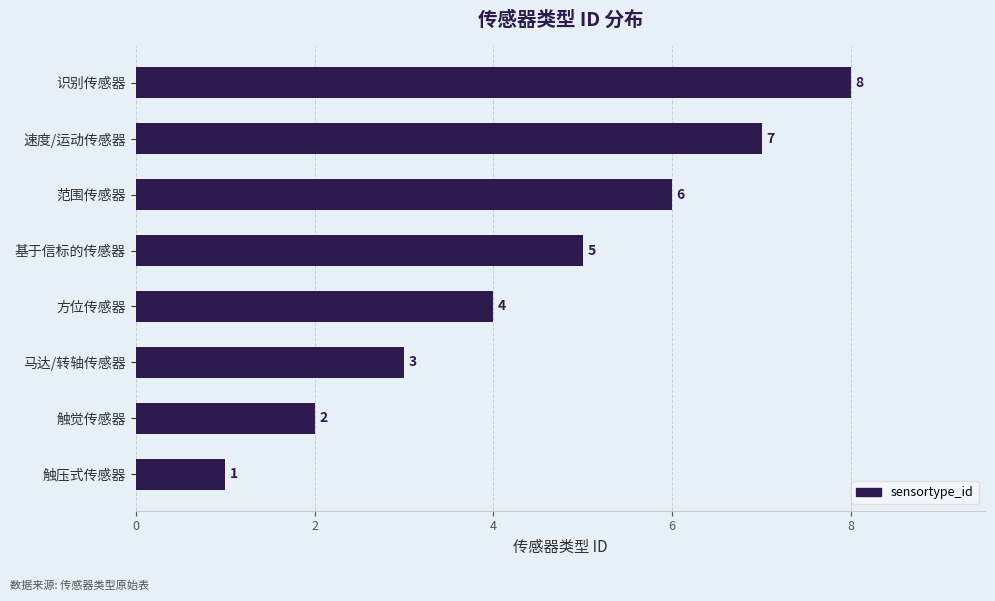

True or false: the data shows 3 at 马达/转轴传感器.

True